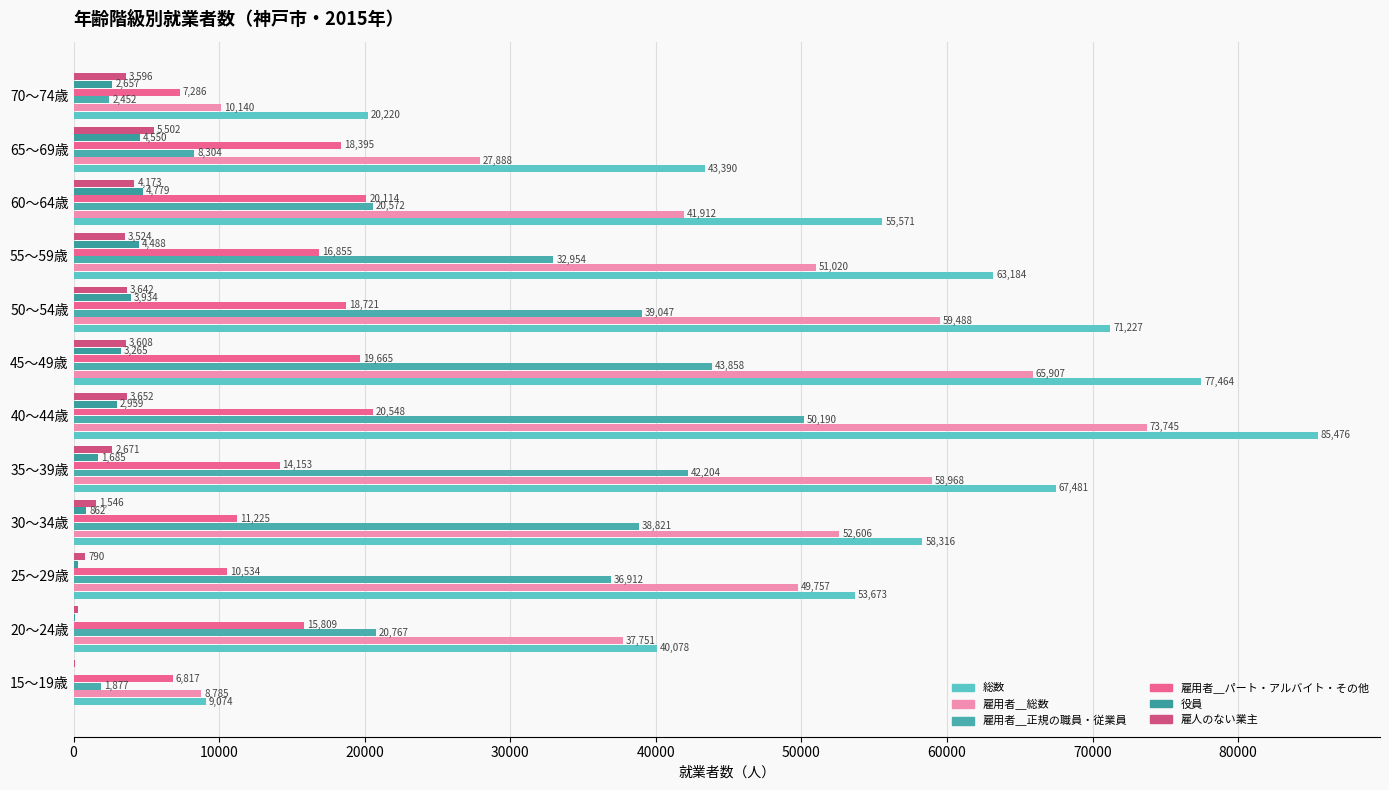

At which label does 雇用者＿総数 reach its peak?

40～44歳